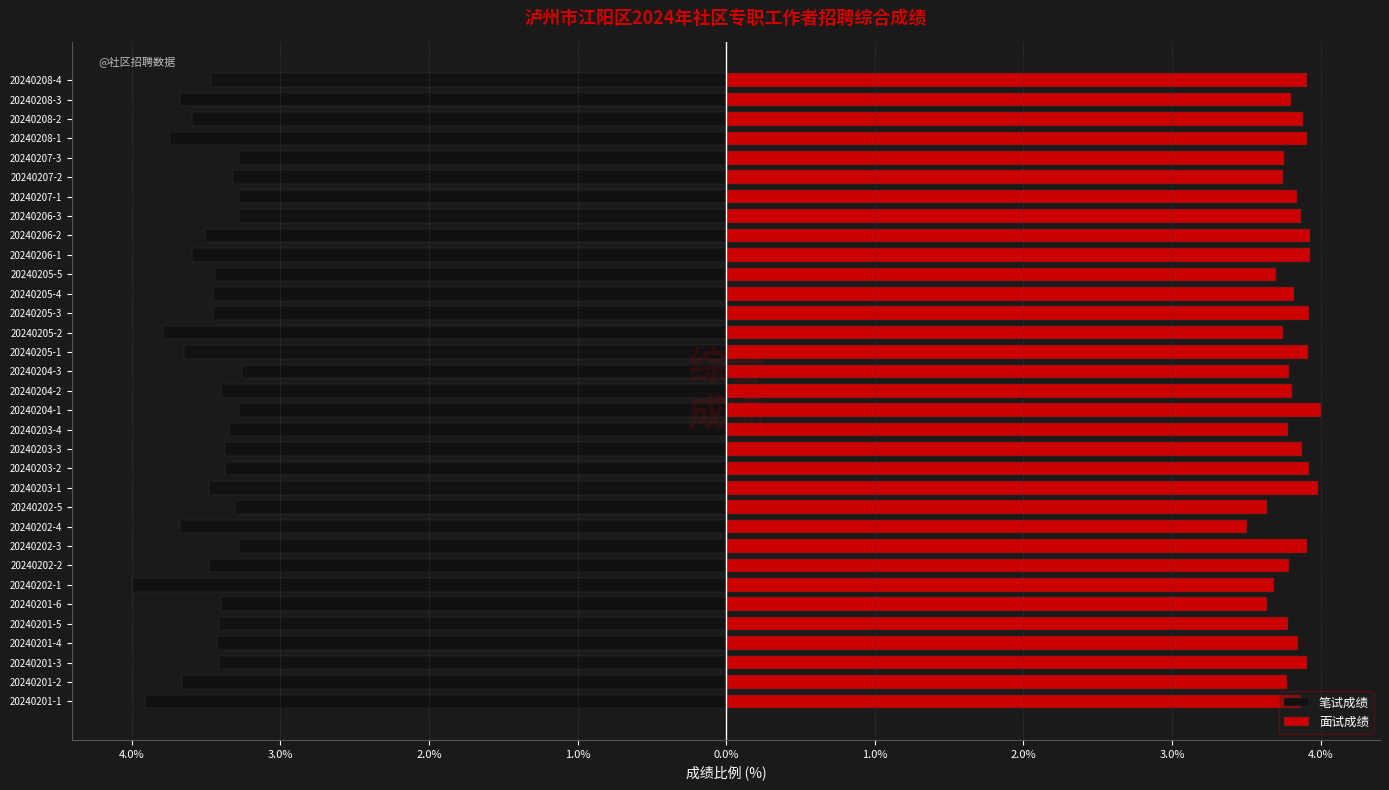

What is the average value of the 笔试成绩 series?

-3.5